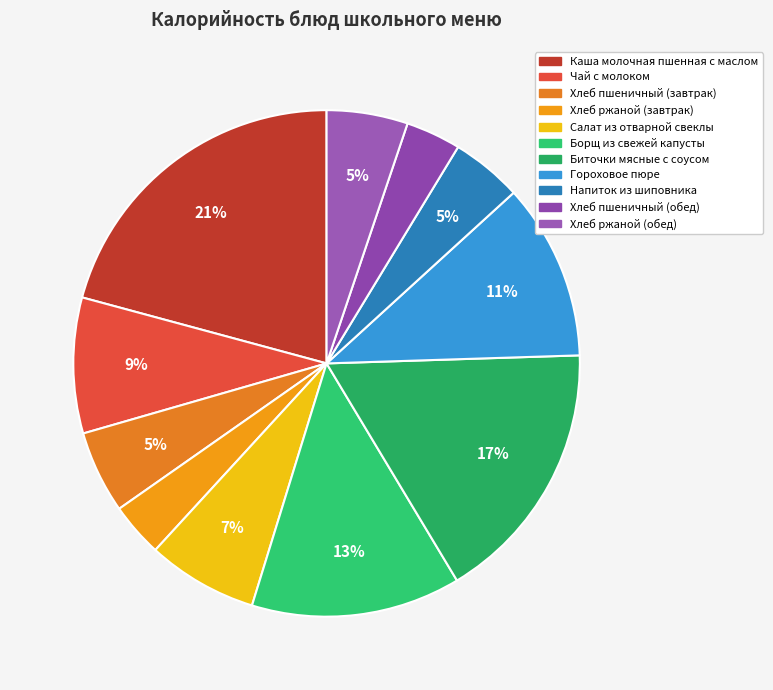

What percentage do Борщ из свежей капусты and Салат из отварной свеклы together represent?

20.4%